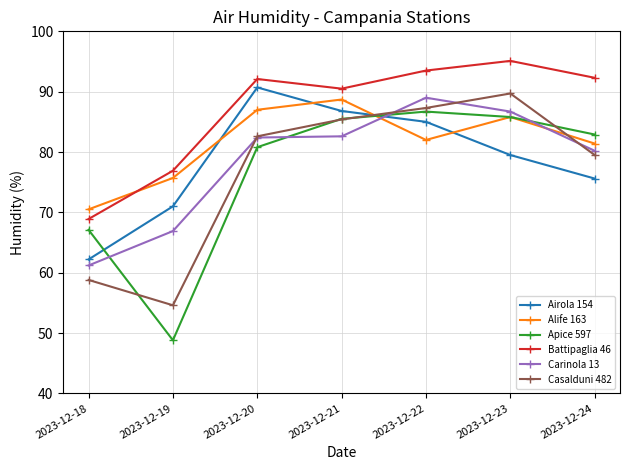

What is the maximum value for Alife 163?

88.7